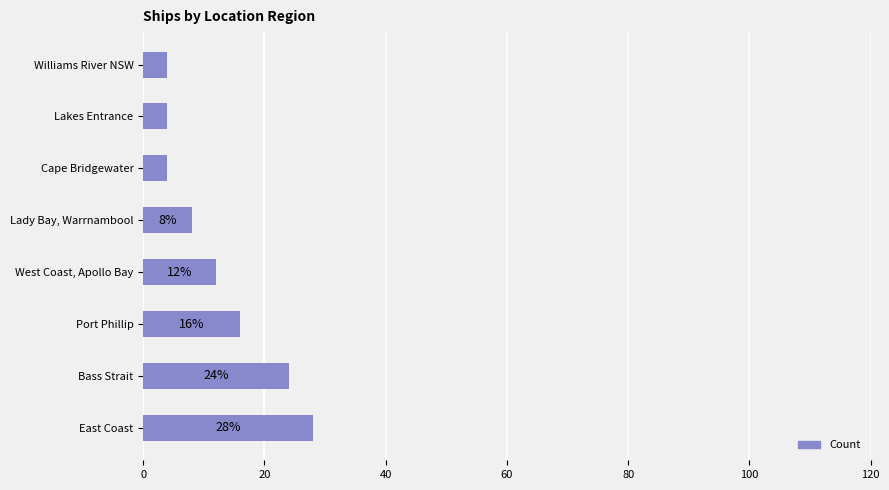

Approximately how many times larger is the value at West Coast, Apollo Bay compared to Bass Strait?

0.5